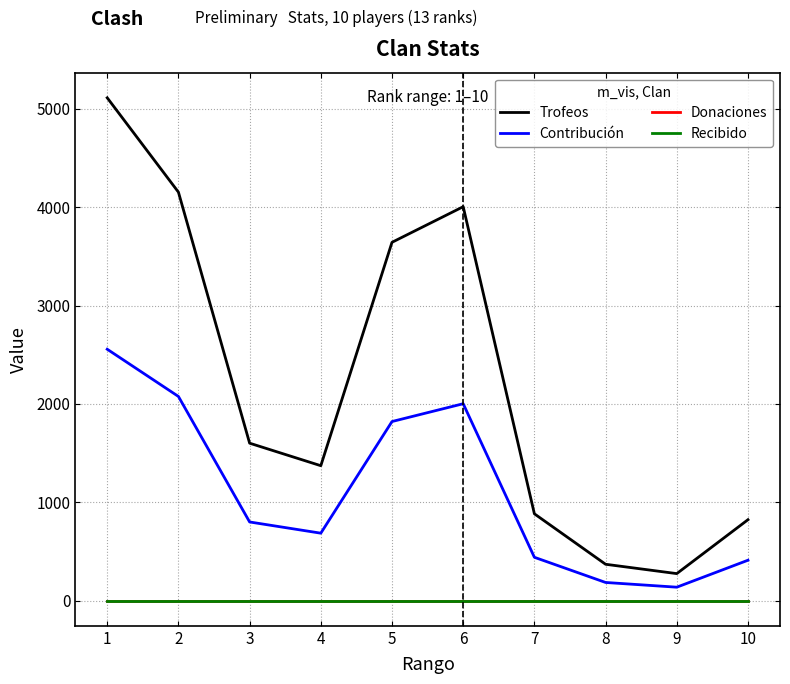

What is the difference between the highest and lowest values at 9?

275